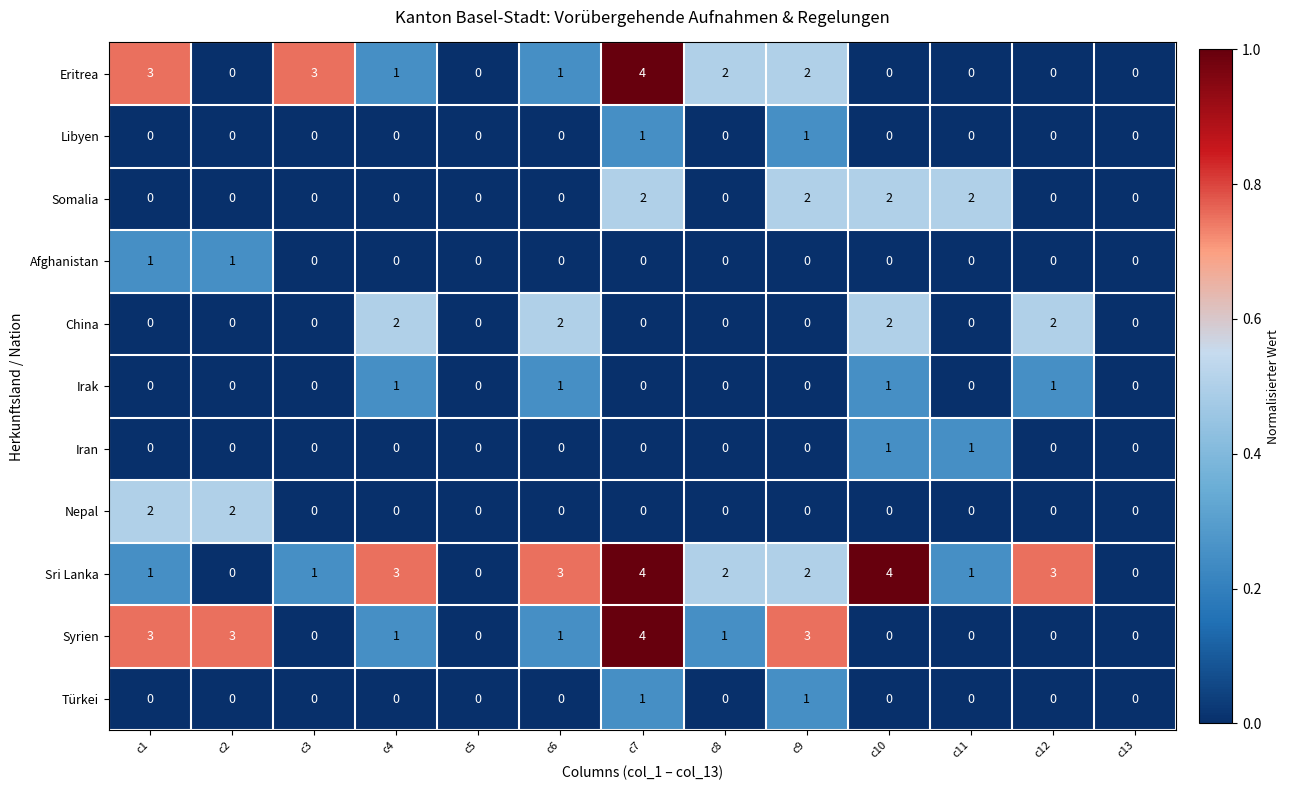

What is the difference between the maximum and minimum values in the Syrien series?

4